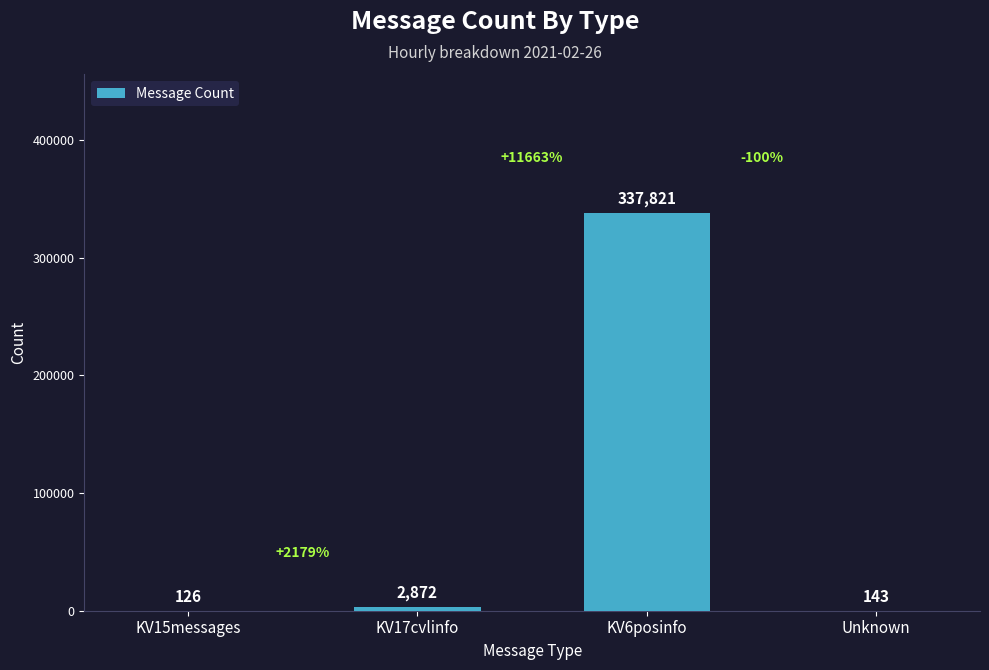

What is the approximate value at Unknown?

143